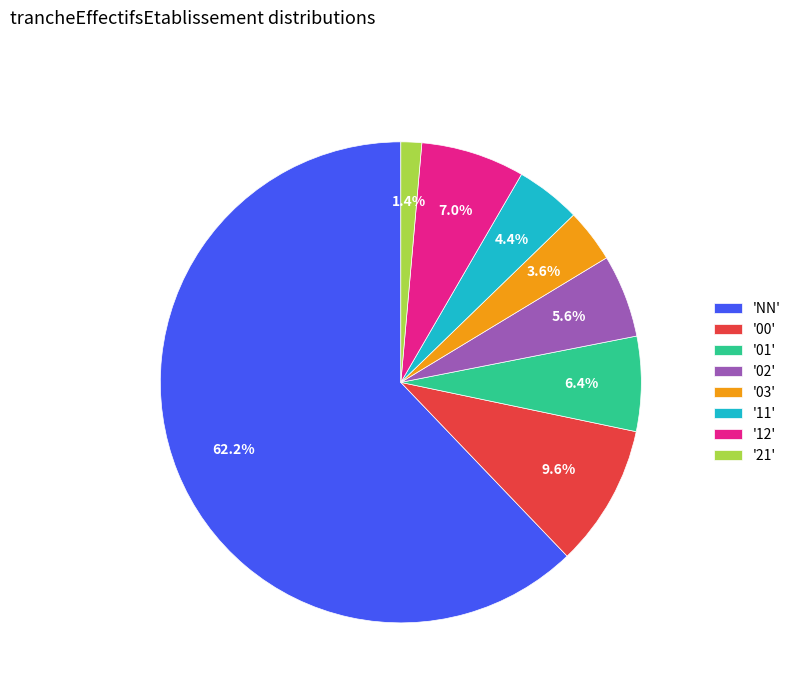

How many segments does this pie chart have?

8